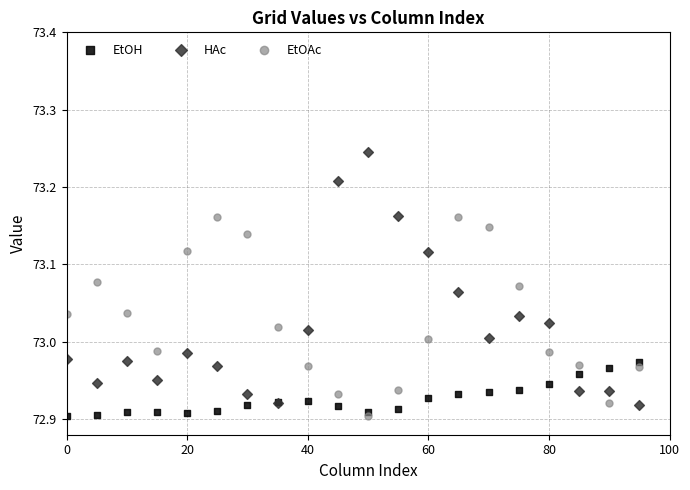

Which series reaches the maximum Y coordinate?

HAc